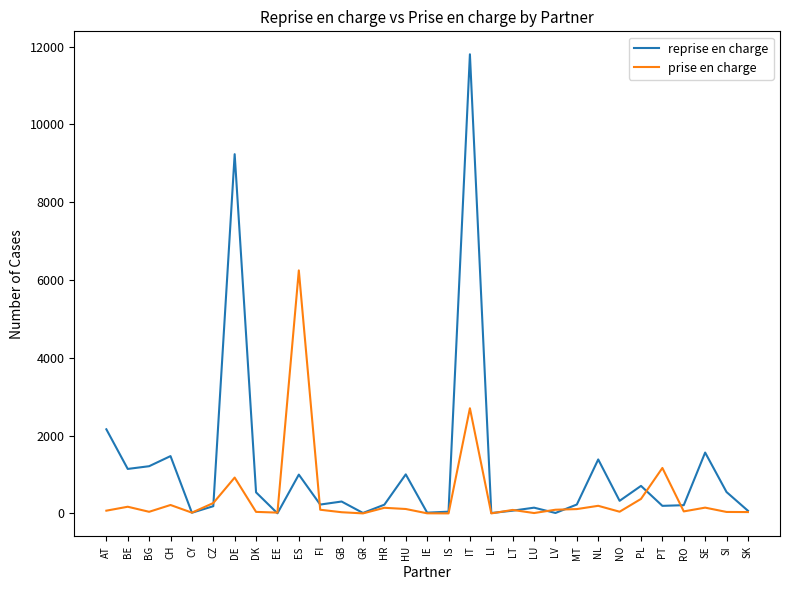

What is the highest value of the reprise en charge series?

11803